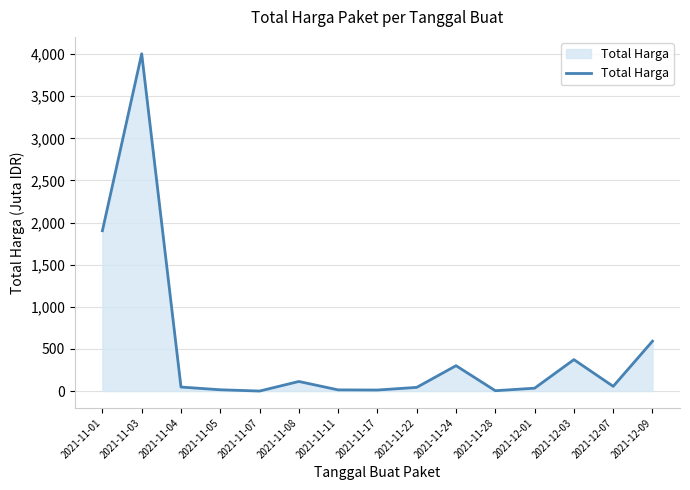

Which category has the highest value across all series?

2021-11-03